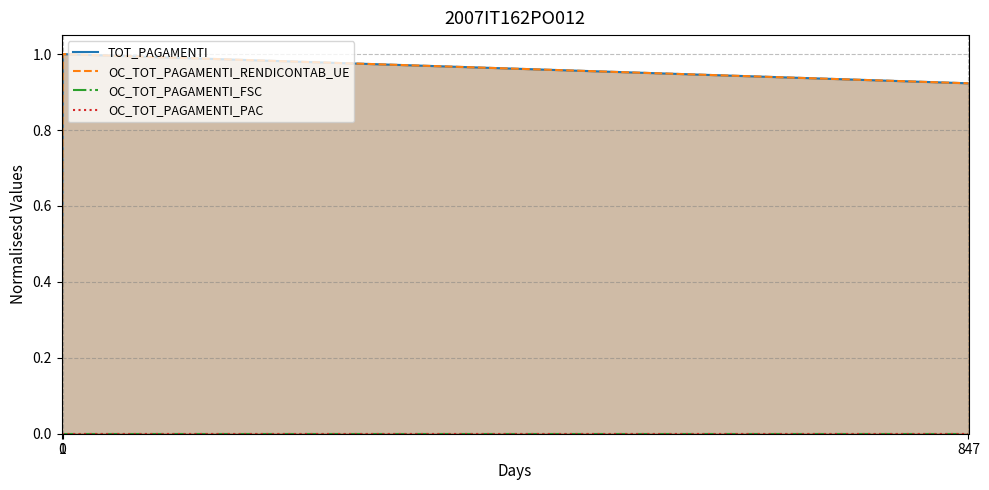

Between 1 and 847, which is larger?

1